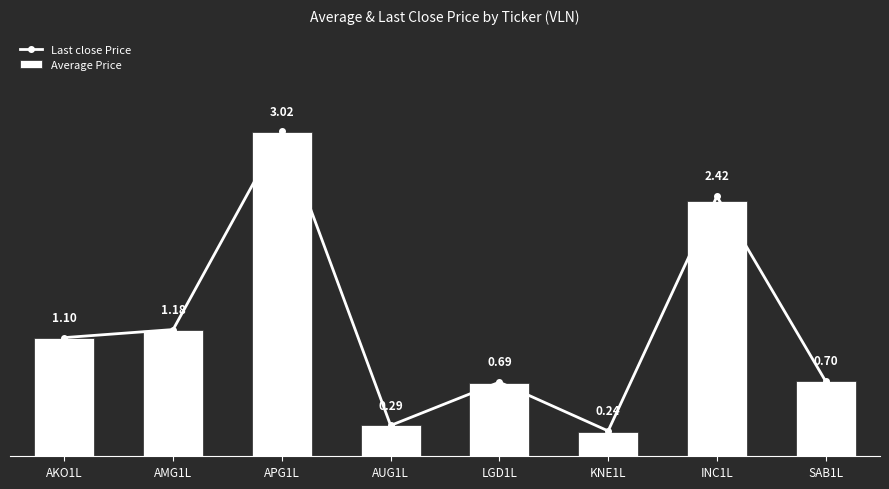

Reading left to right, what are all the values shown in this chart?

Last close Price: 1.1	1.2	3.0	0.3	0.7	0.2	2.4	0.7
Average Price: 1.1	1.2	3.0	0.3	0.7	0.2	2.4	0.7